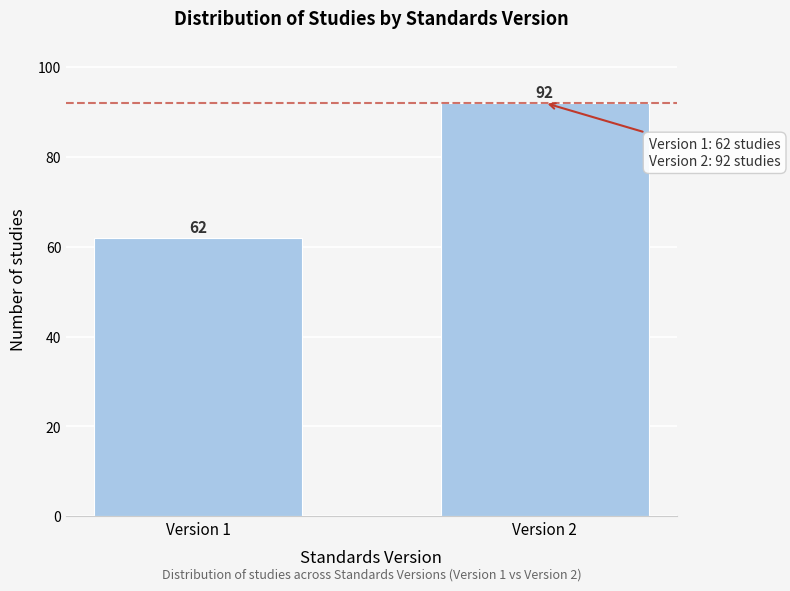

Reading left to right, transcribe all the data shown in this chart.

62	92